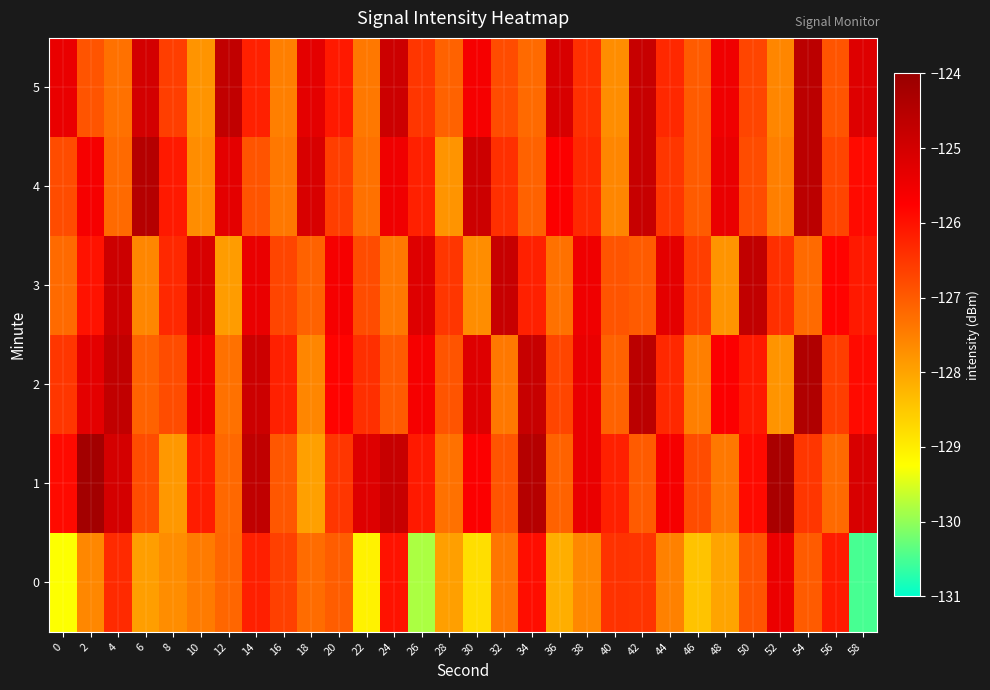

Between 18 and 54, which is larger?

54